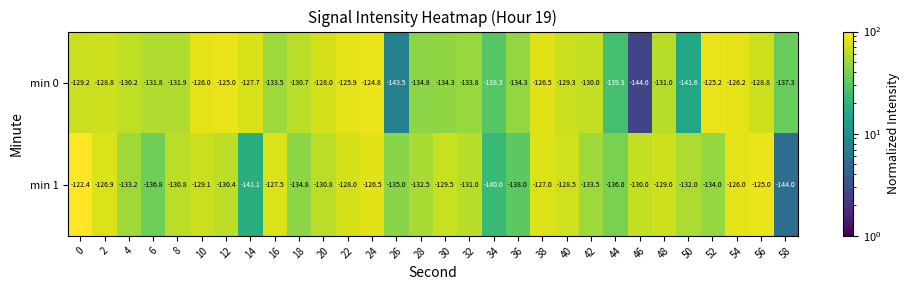

Is it true that min 1 equals -135.0 at 26?

True